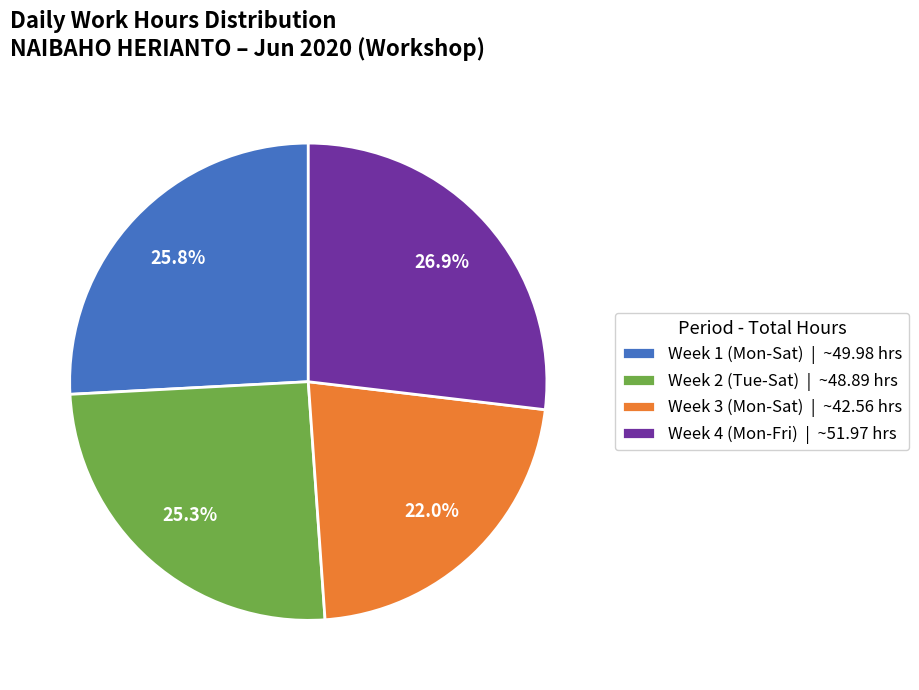

Which has a higher value, Week 2 (Tue-Sat) | ~48.89 hrs or Week 1 (Mon-Sat) | ~49.98 hrs?

Week 1 (Mon-Sat) | ~49.98 hrs